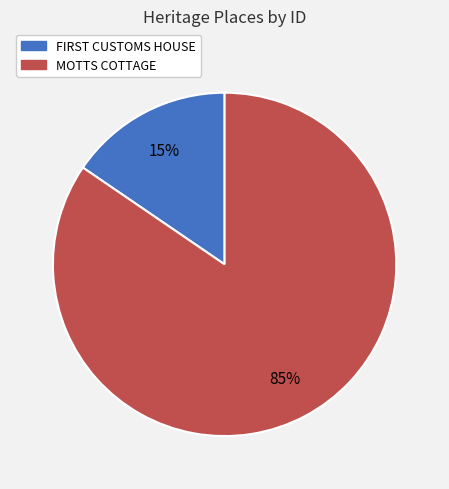

To the nearest percent, what portion does MOTTS COTTAGE represent?

85%